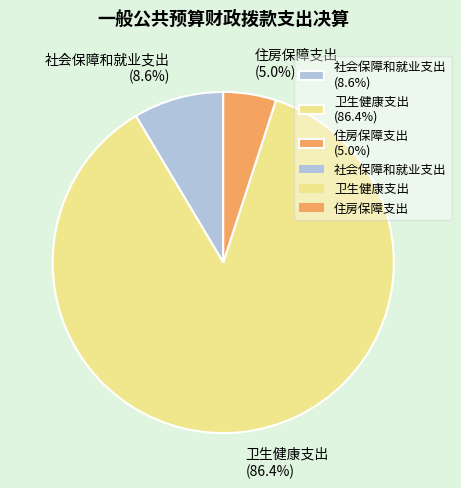

To the nearest percent, what is the difference between the largest and smallest slice percentages?

81%